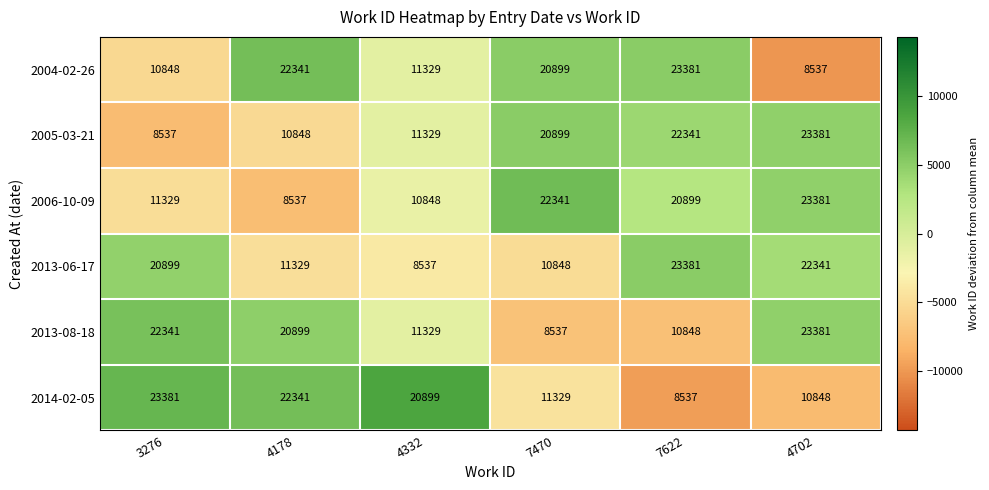

Count the number of data series in this chart.

6